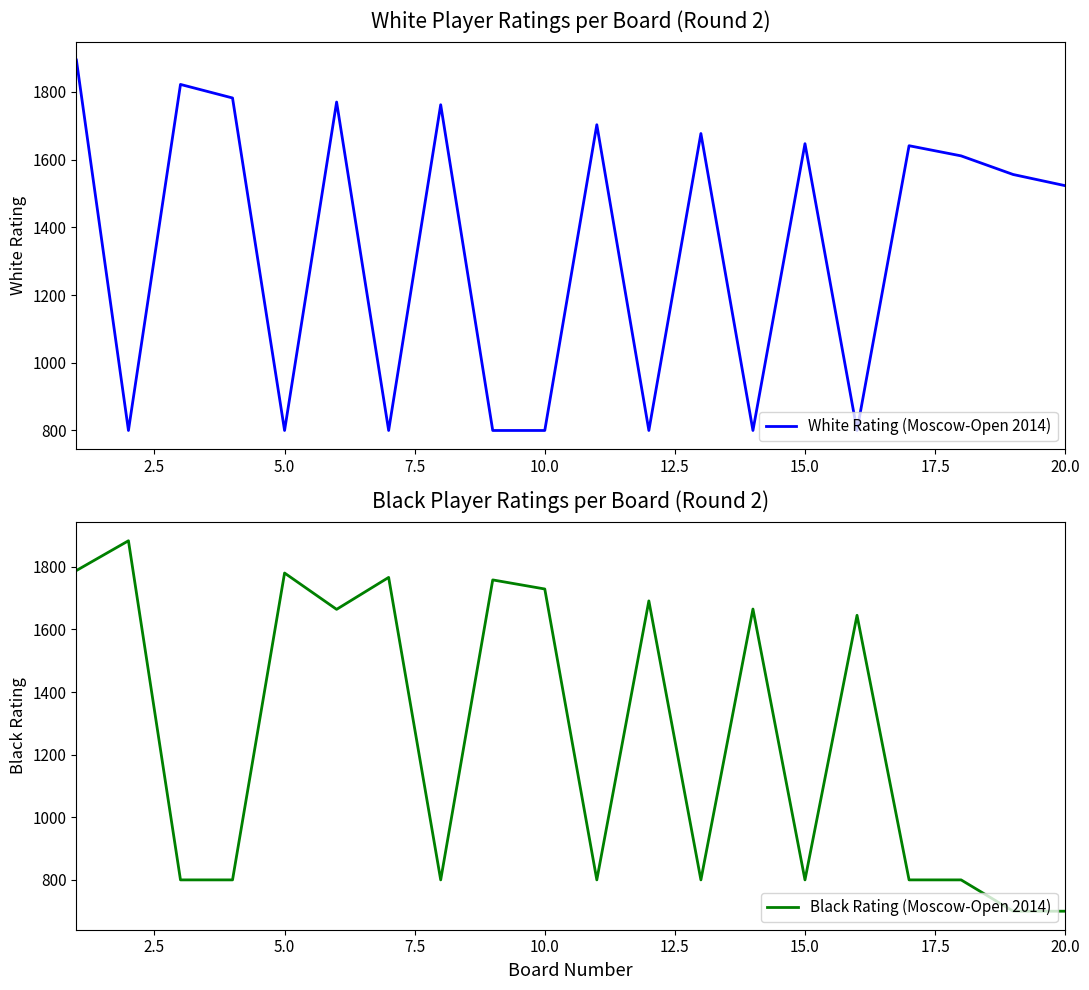

What is the difference between the maximum and minimum values in the White Rating (Moscow-Open 2014) series?

1094